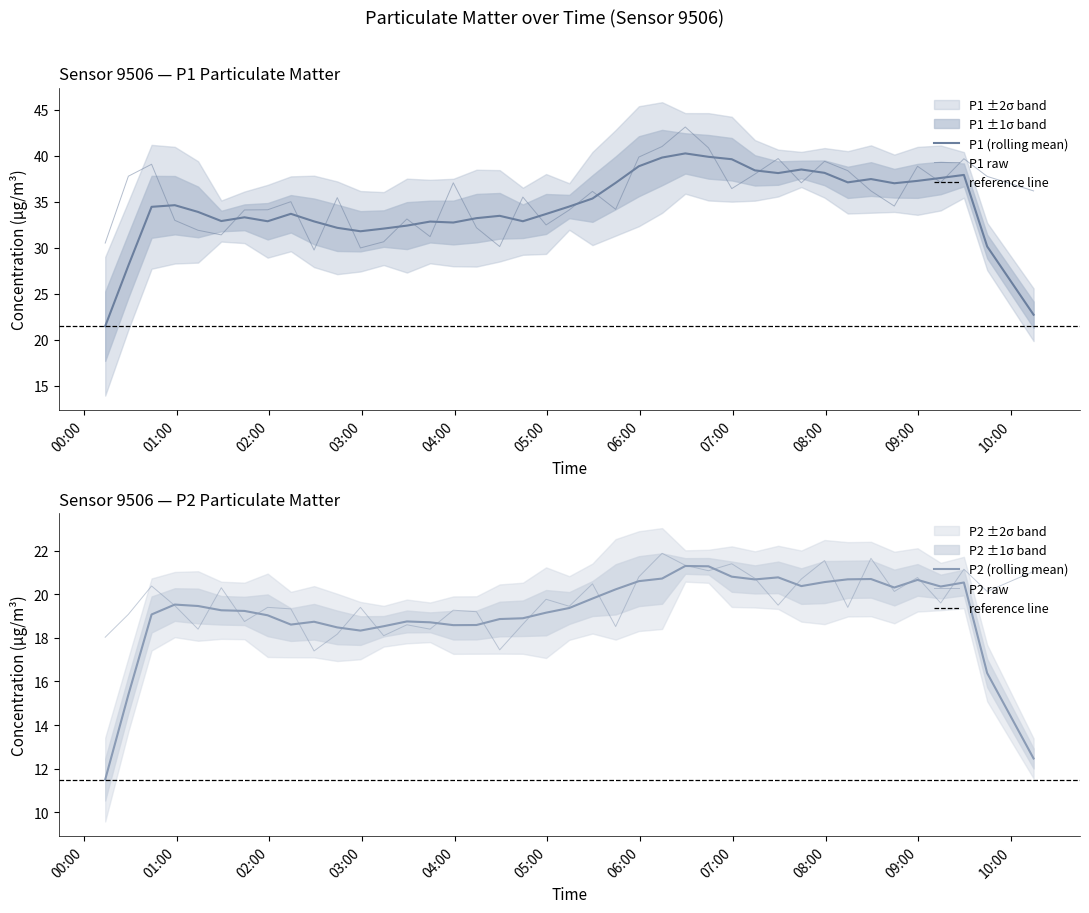

Rank the series by their maximum value, from highest to lowest.

P1, P2